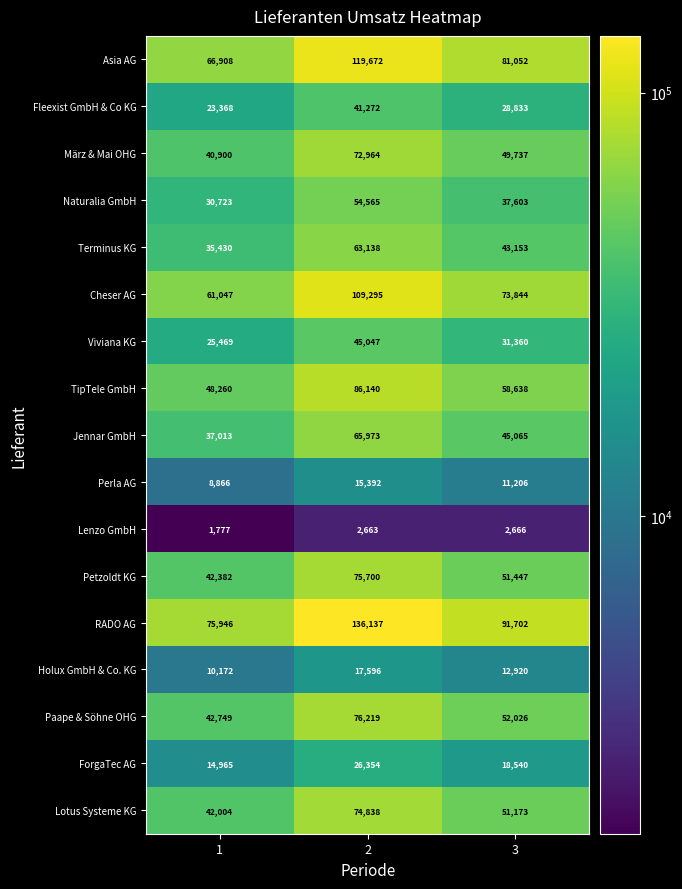

Is it true that Fleexist GmbH & Co KG equals 41272 at 2?

True